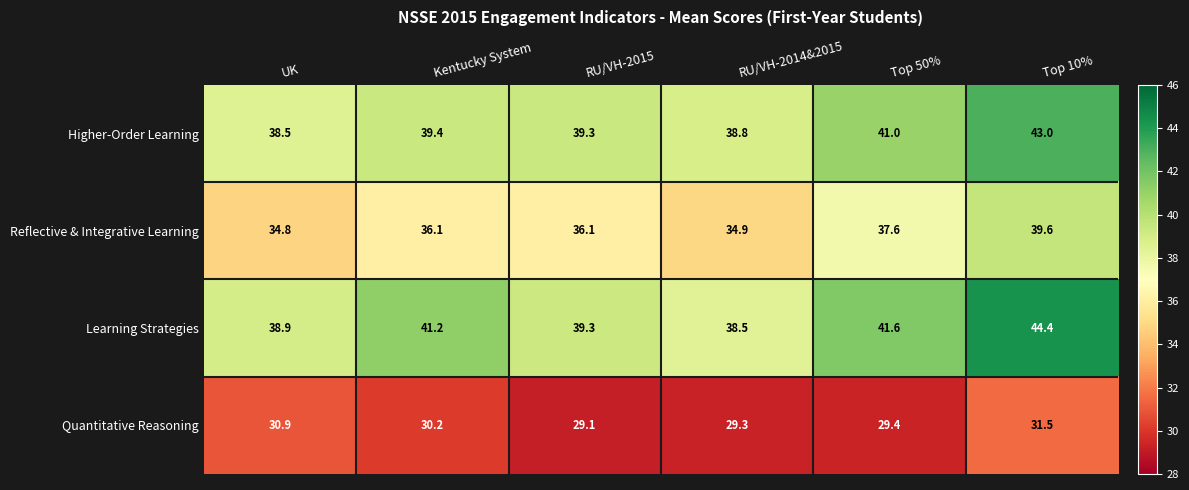

List the series in order of their peak value, highest first.

Learning Strategies, Higher-Order Learning, Reflective & Integrative Learning, Quantitative Reasoning